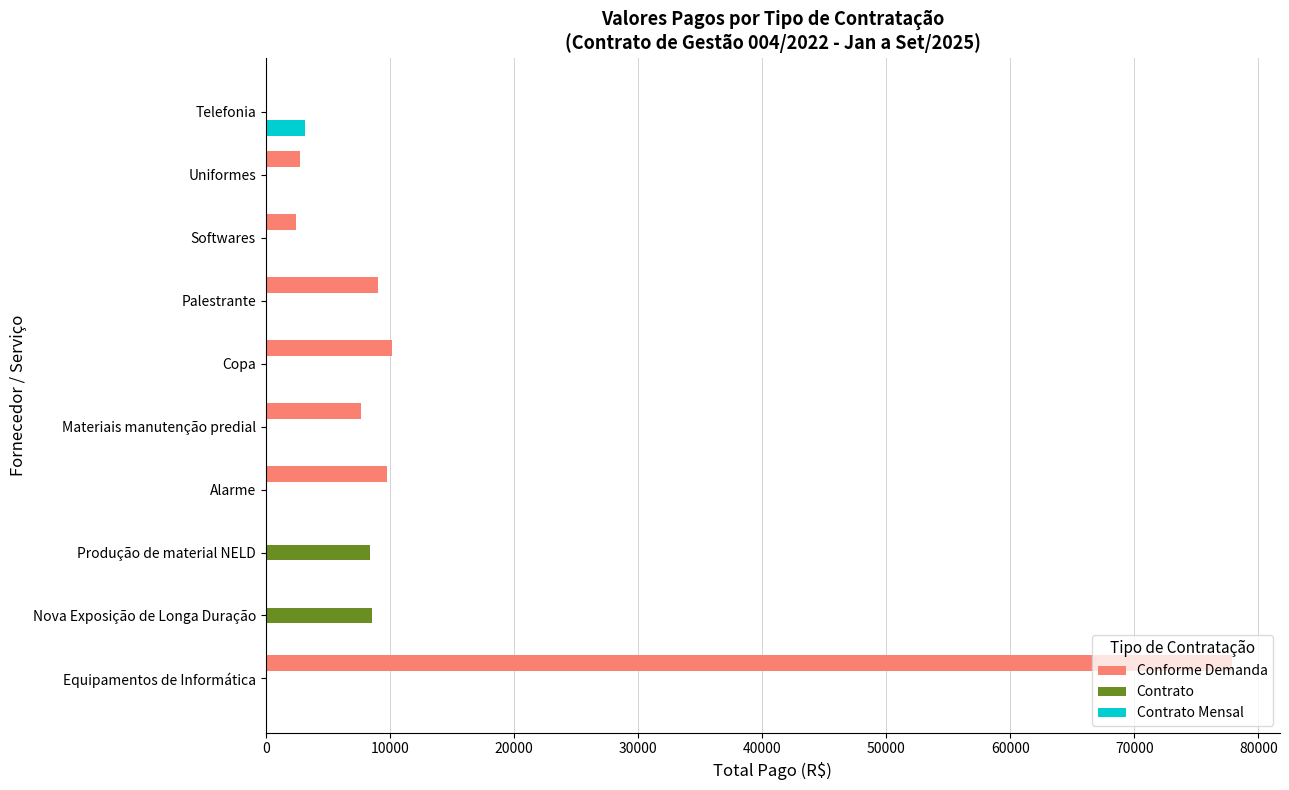

What is the greatest value displayed?

77854.8